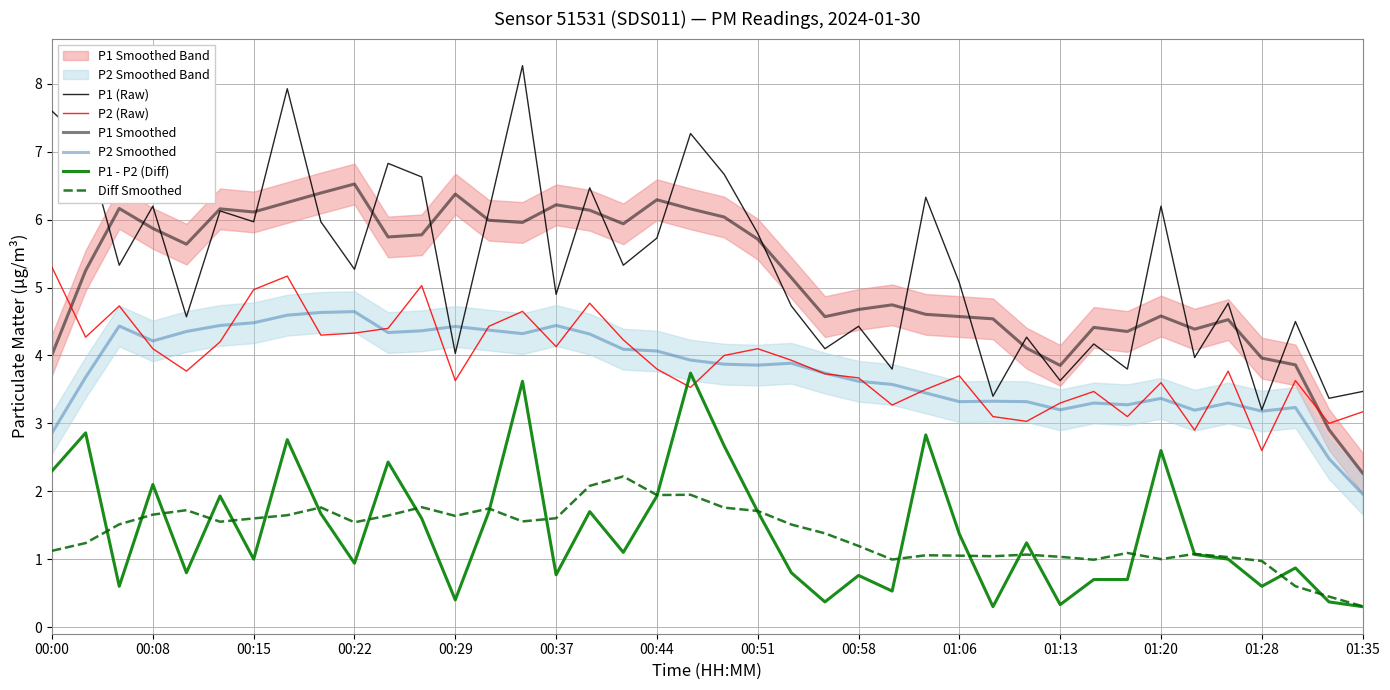

What is the sum of all P1 (Raw) values?

213.4